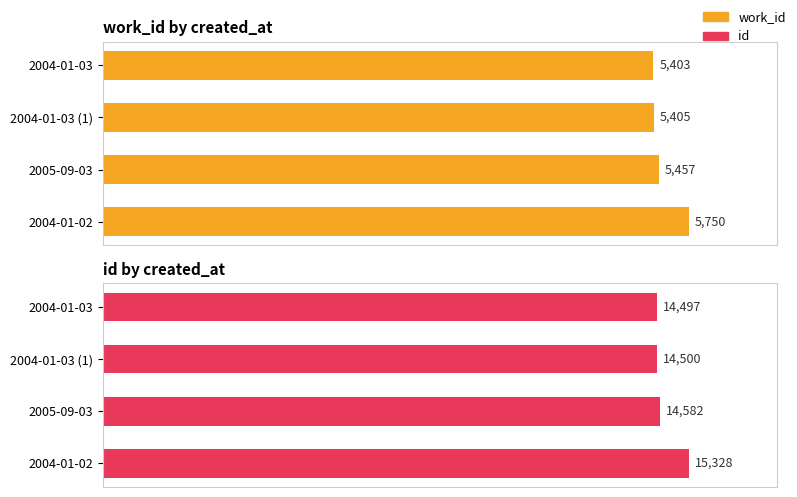

What are all the series names shown in the legend?

work_id, id